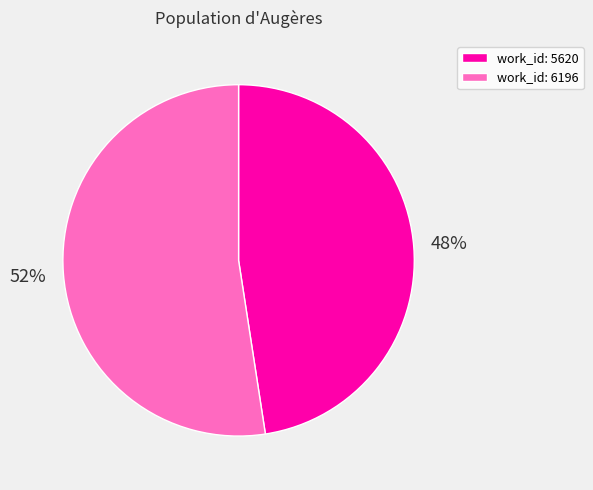

What is the smallest slice in the pie chart?

work_id: 5620